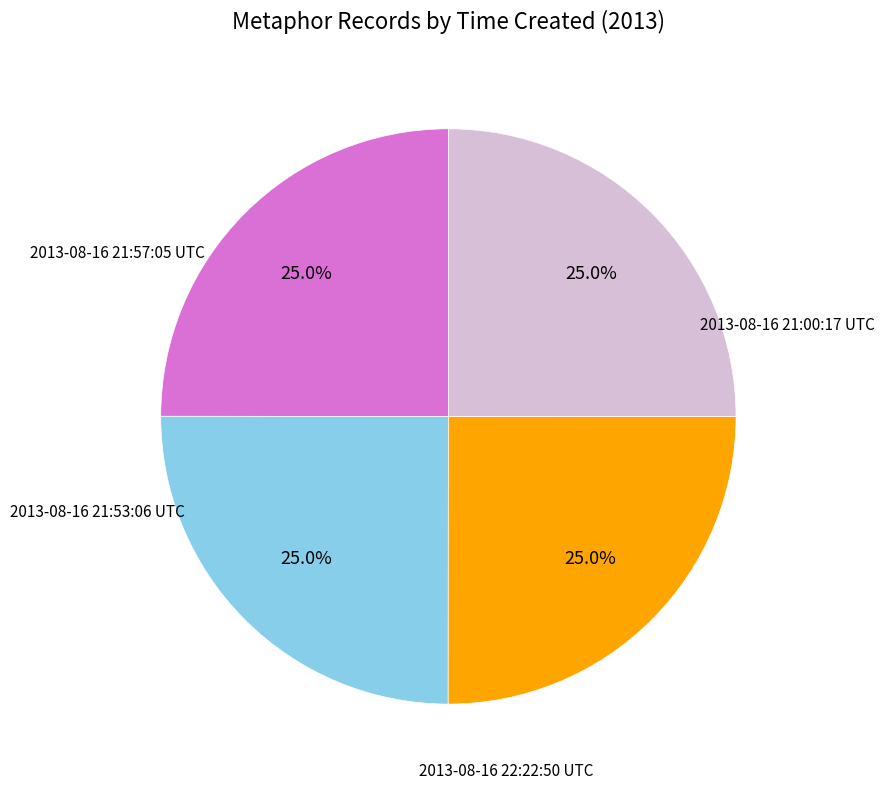

Is there any slice that represents more than half of the pie?

No